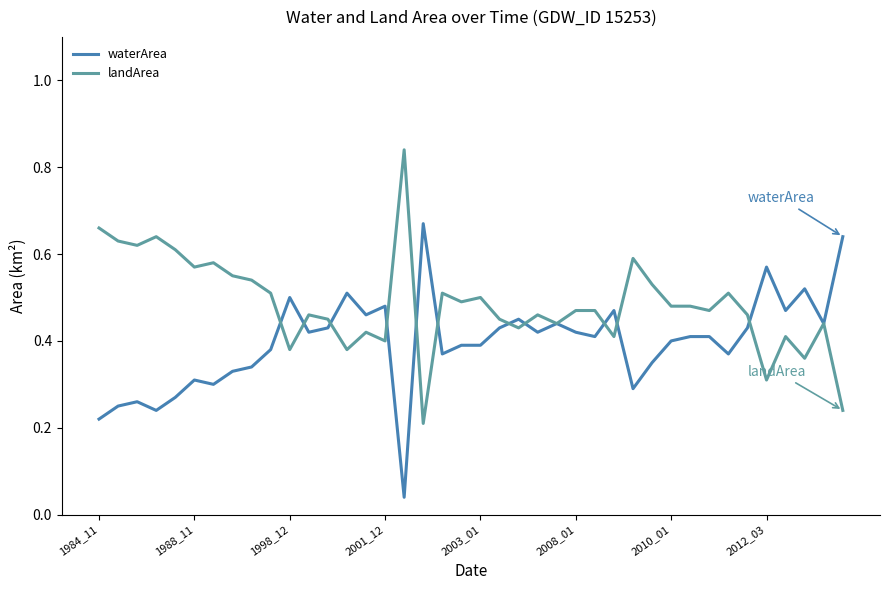

Rank the series by their average value, from highest to lowest.

landArea, waterArea